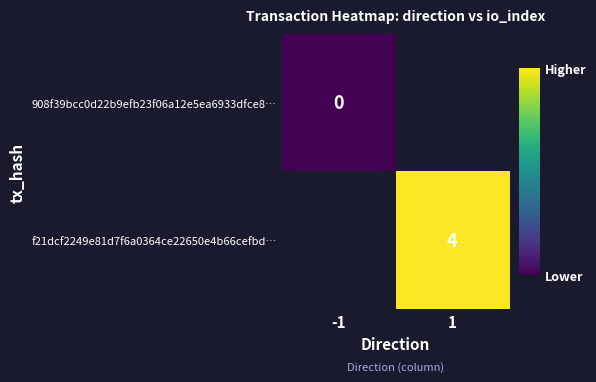

True or false: f21dcf2249e81d7f6a0364ce22650e4b66cefbd… has a value of 5 at 1.

False